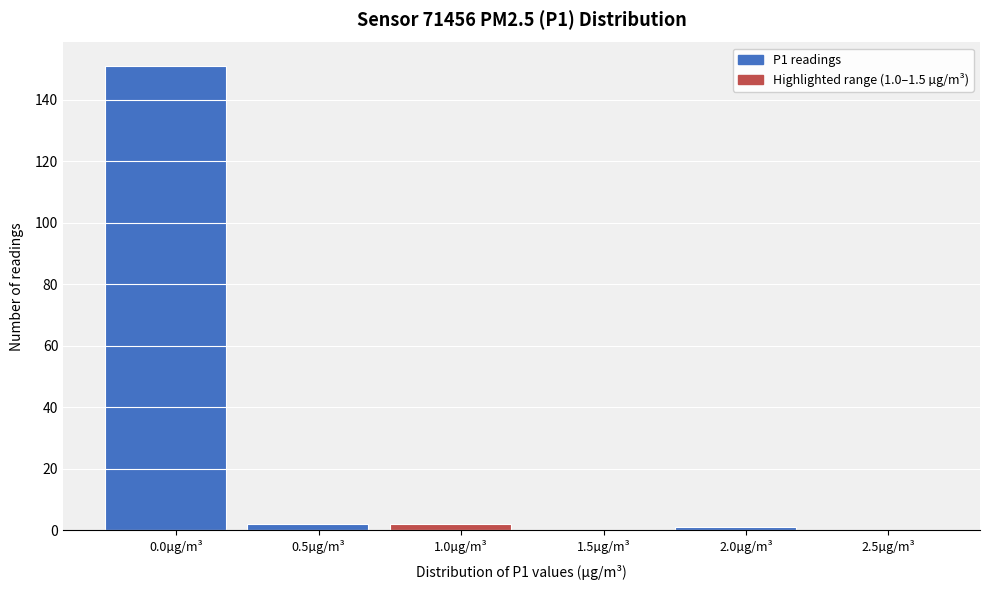

Reading left to right, transcribe all the data shown in this chart.

0.0µg/m³=151	0.5µg/m³=2	1.0µg/m³=2	1.5µg/m³=0	2.0µg/m³=1	2.5µg/m³=0